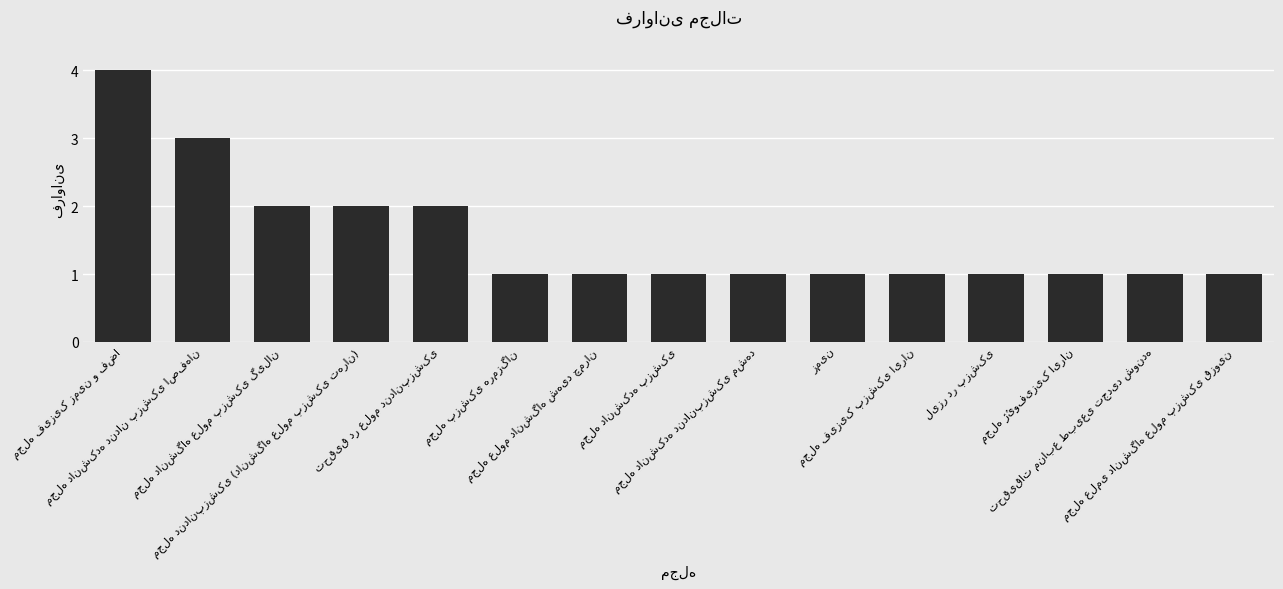

What is the difference between the maximum and second lowest values?

3